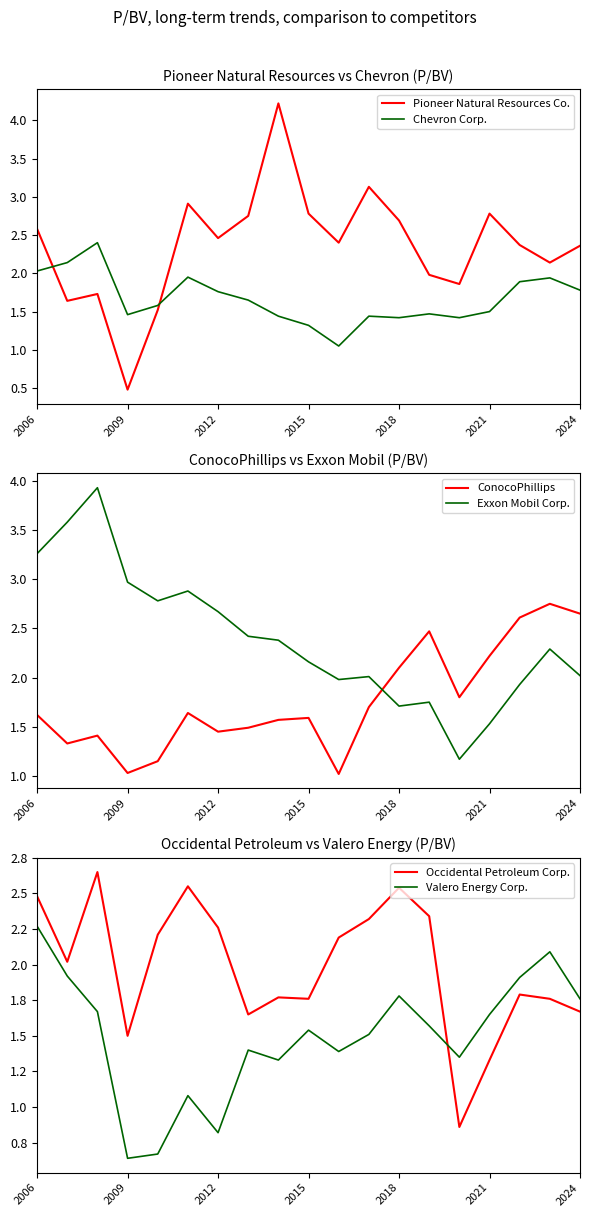

True or false: Pioneer Natural Resources Co. and Chevron Corp. cross at least once.

True